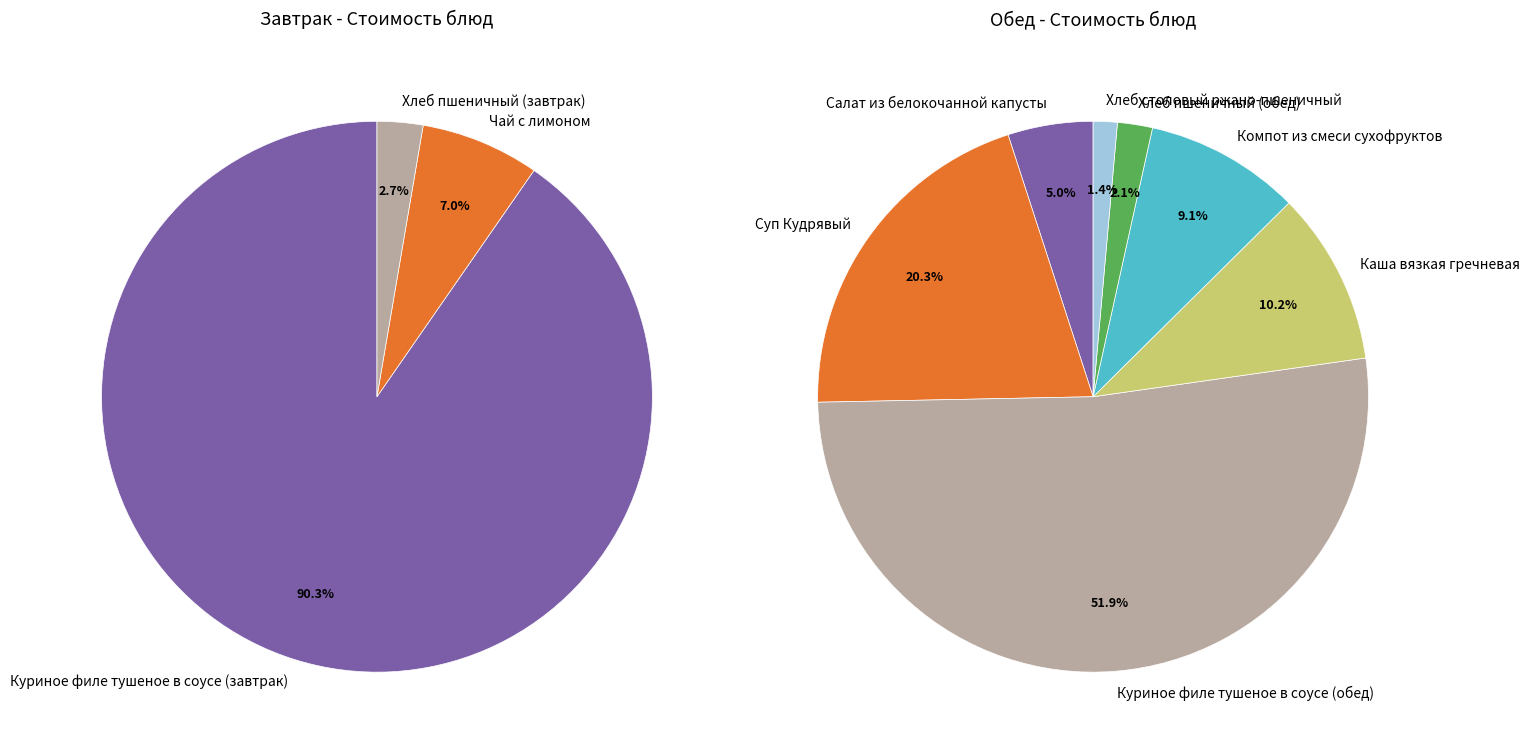

Count the number of slices in the pie.

3